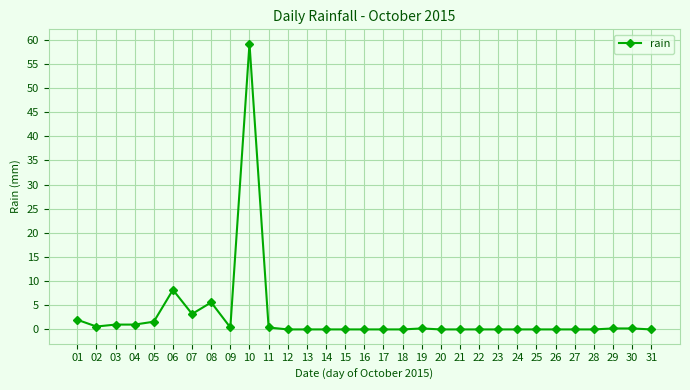

What is the maximum value shown in the chart?

59.2